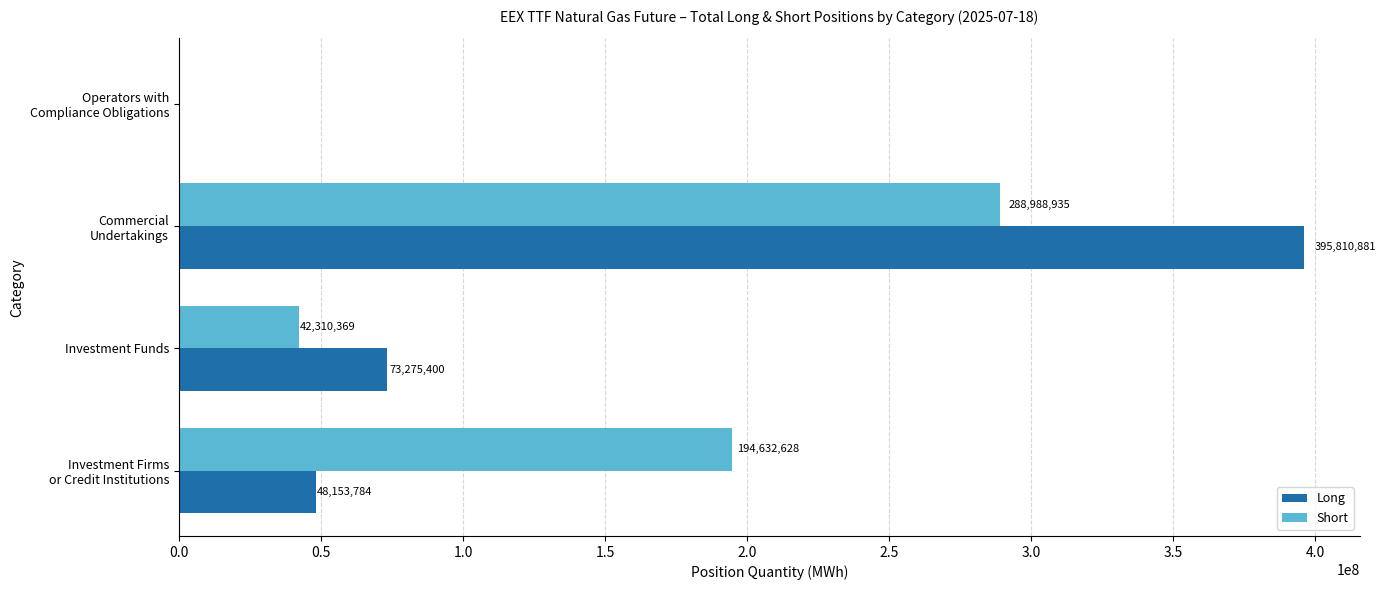

At which category is the sum across all series the highest?

Commercial
Undertakings